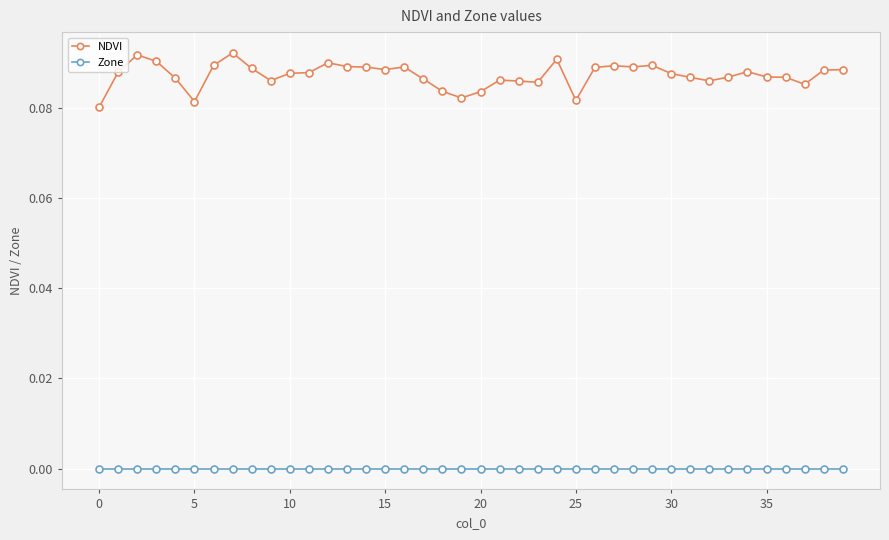

What is the sum of all NDVI values?

3.5